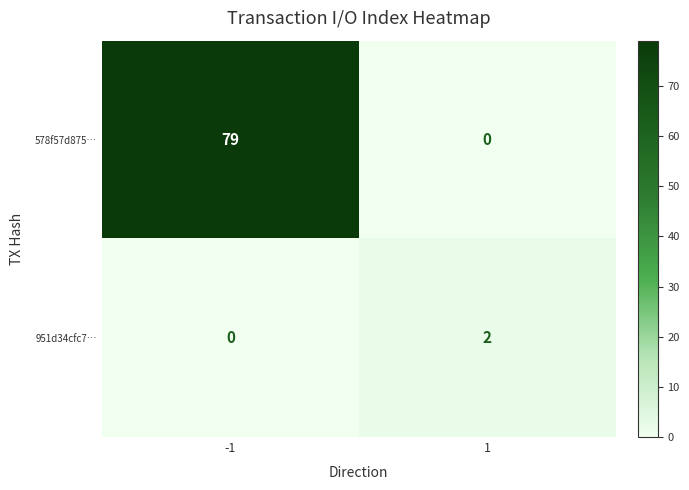

What is the difference between the 578f57d875… values at -1 and 1?

79